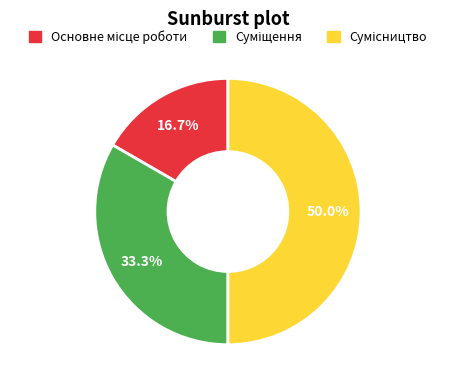

Which category has the biggest portion of the pie?

Сумісництво